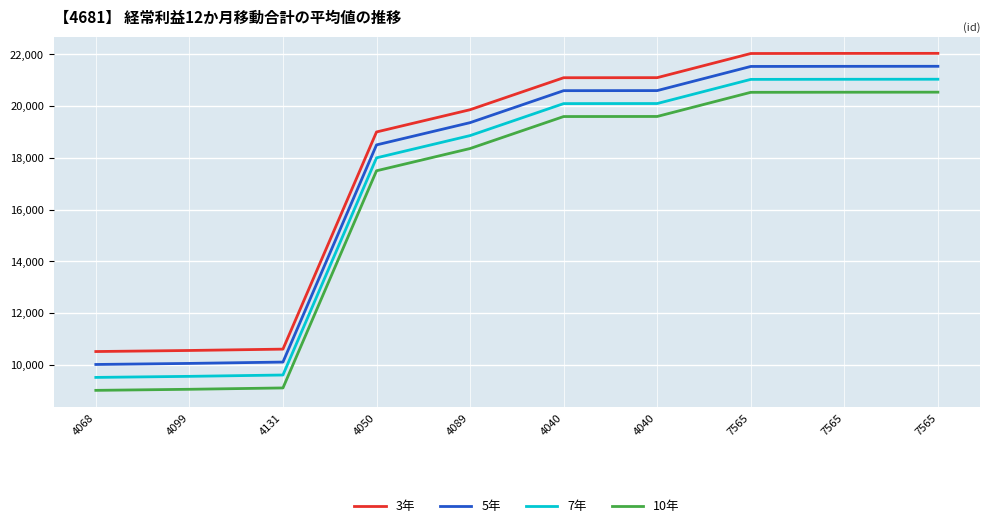

True or false: 3年 and 7年 cross at least once.

False